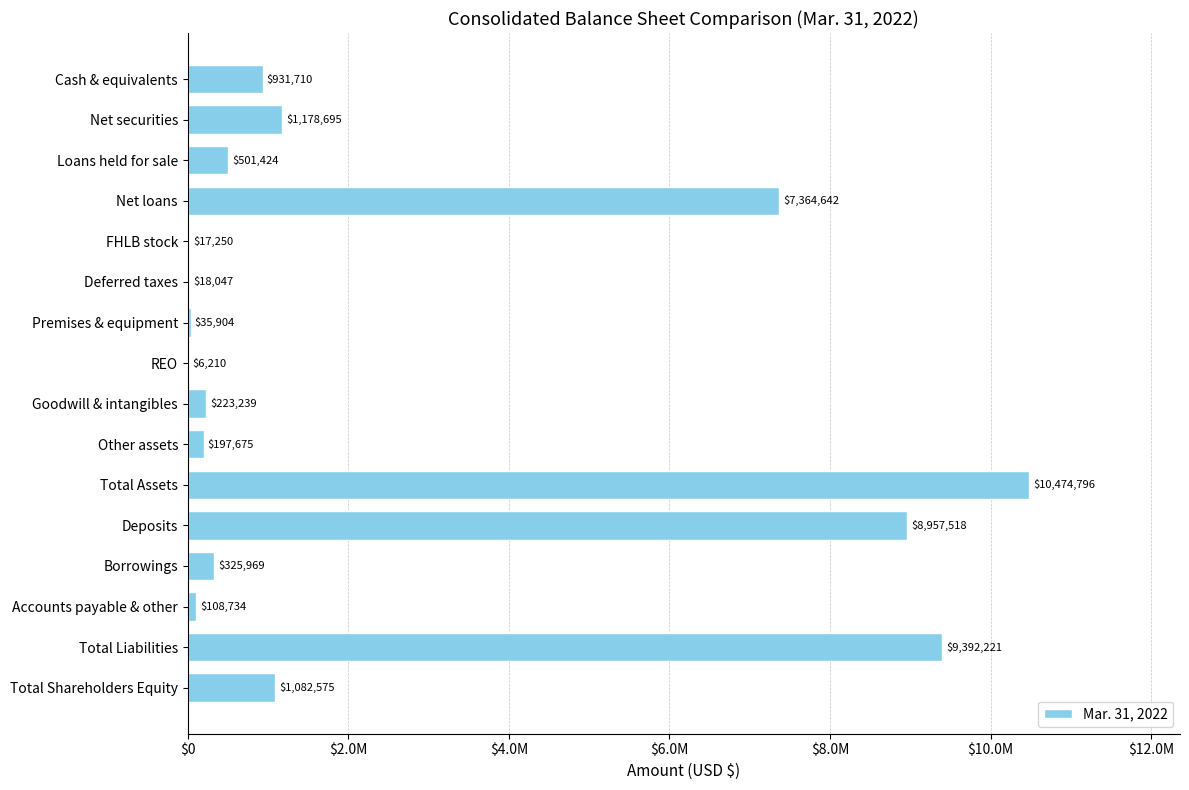

Are the bars horizontal?

Yes